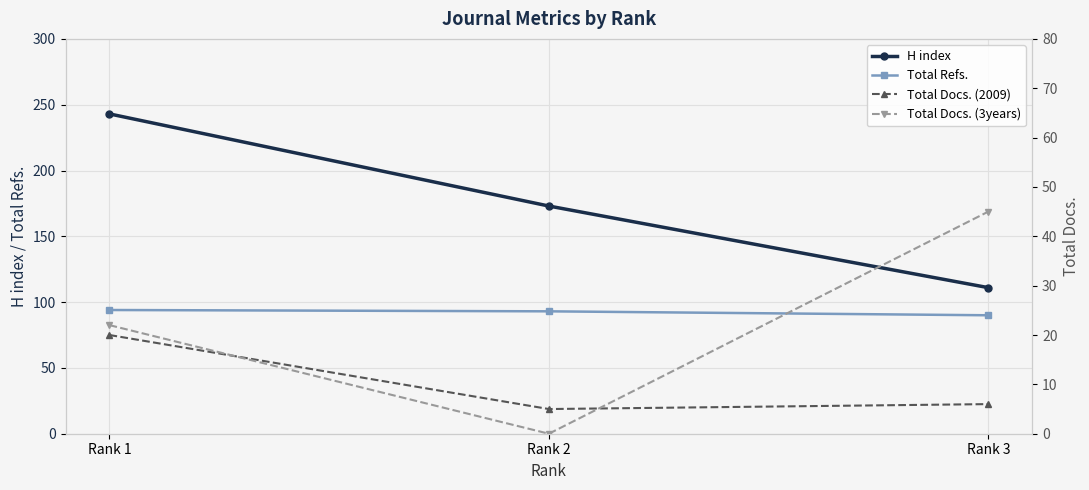

How many values in Total Docs. (3years) are above zero?

2